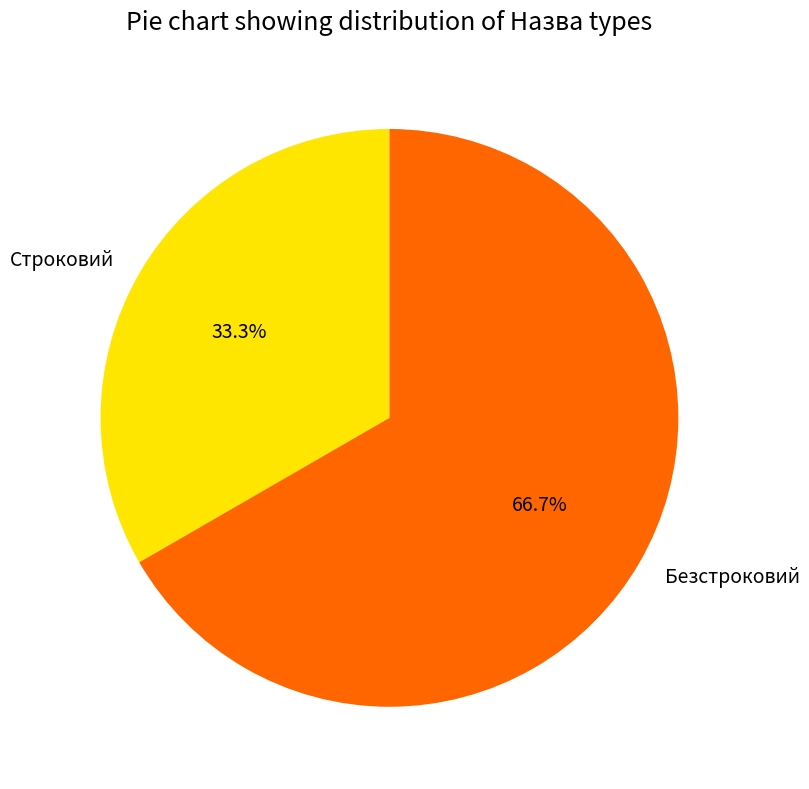

How many segments does this pie chart have?

2